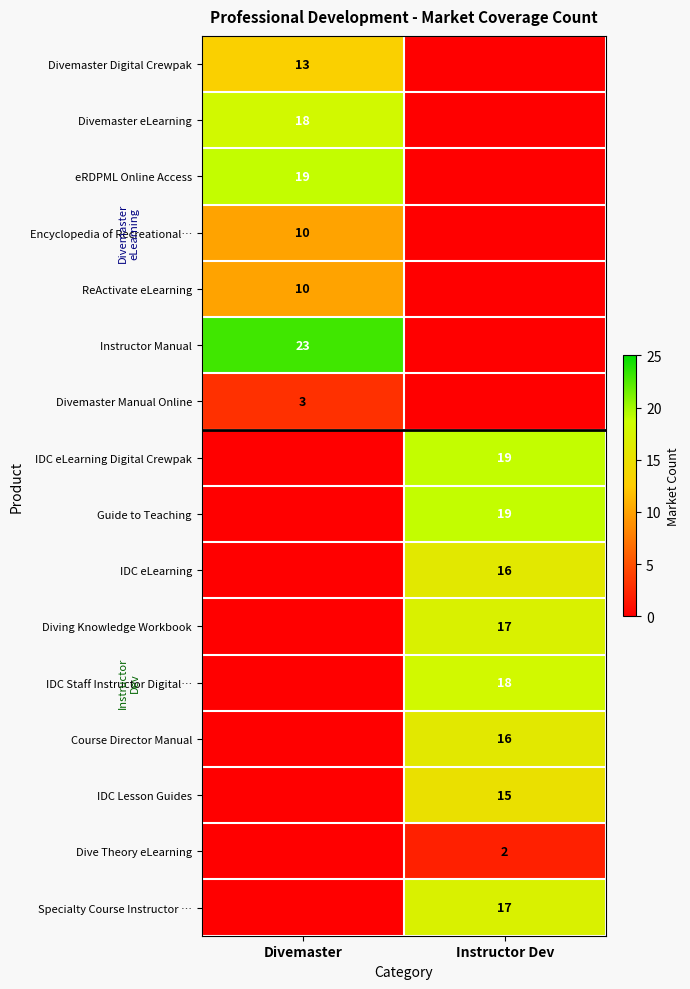

The IDC Staff Instructor Digital… series shows 18 at Instructor Dev. True or false?

True